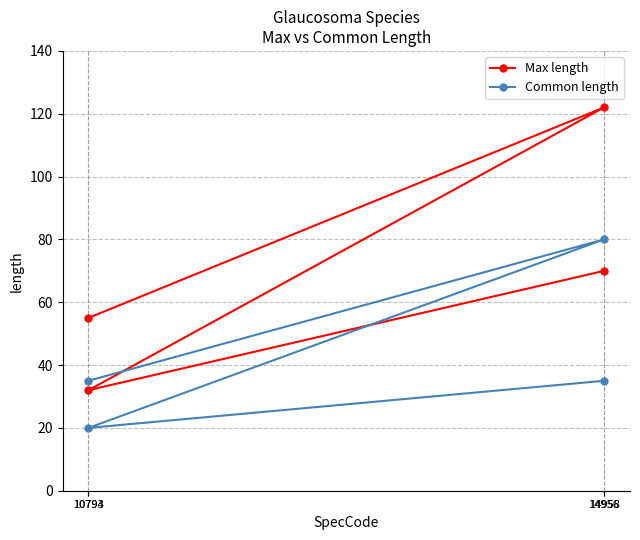

What are all the series names shown in the legend?

Max length, Common length